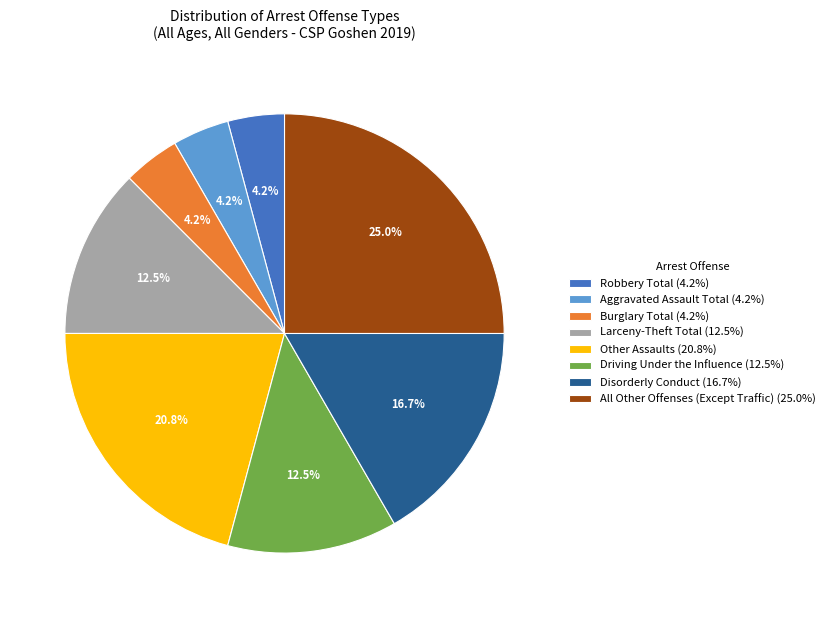

Is Other Assaults (20.8%) the majority of the pie?

No